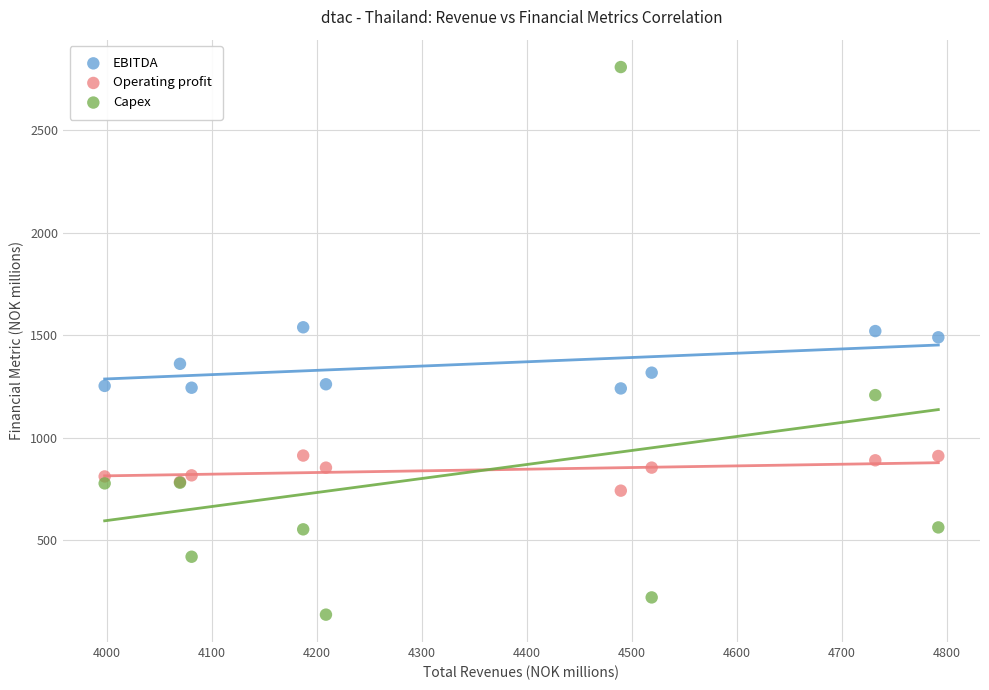

Which series contains the highest Y value?

Capex